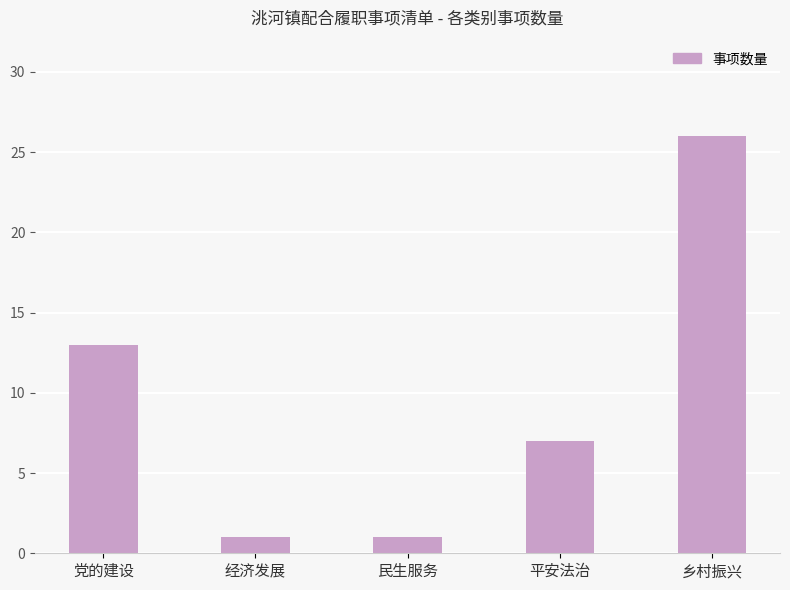

Where does the data first go above 7?

党的建设